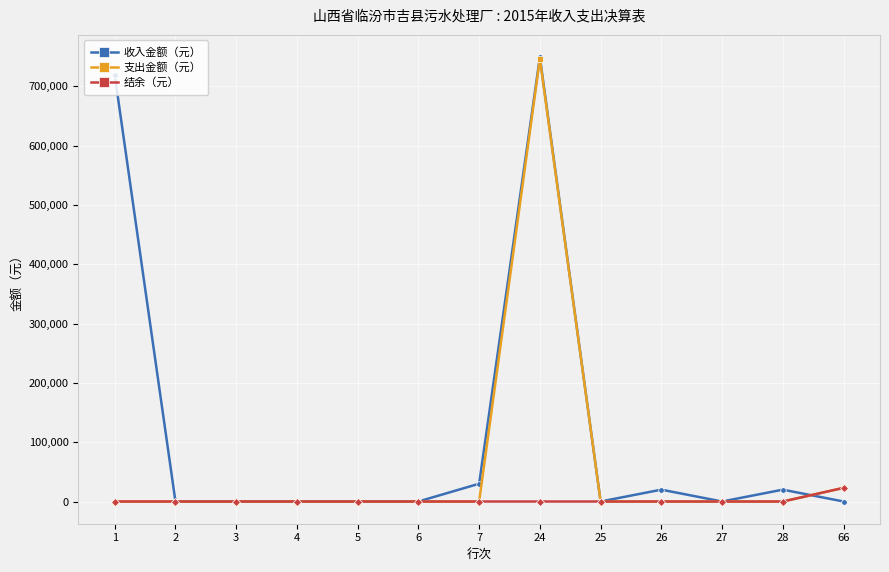

Reading left to right, transcribe all the data shown in this chart.

收入金额（元）: 1=719324.9	2=0.0	3=0.0	4=0.0	5=0.0	6=0.0	7=30000.0	24=749324.9	25=0.0	26=19969.0	27=0.0	28=19969.0	66=0.0
支出金额（元）: 1=0.0	2=0.0	3=0.0	4=0.0	5=0.0	6=0.0	7=0.0	24=746311.6	25=0.0	26=0.0	27=0.0	28=0.0	66=22982.3
结余（元）: 1=0.0	2=0.0	3=0.0	4=0.0	5=0.0	6=0.0	7=0.0	24=0.0	25=0.0	26=0.0	27=0.0	28=0.0	66=22982.3